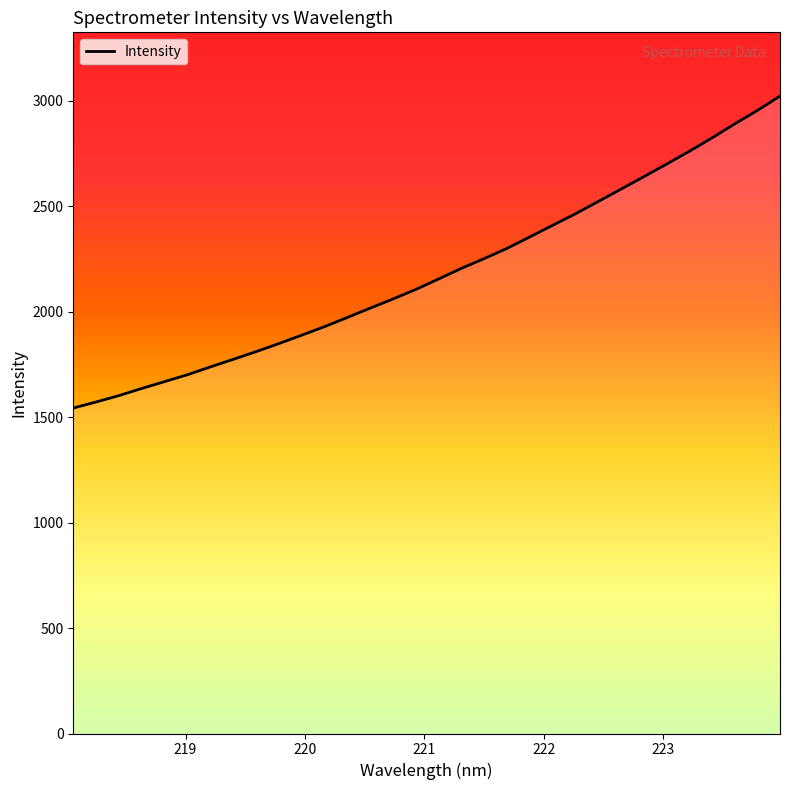

What is the difference between the maximum and minimum values?

1479.5